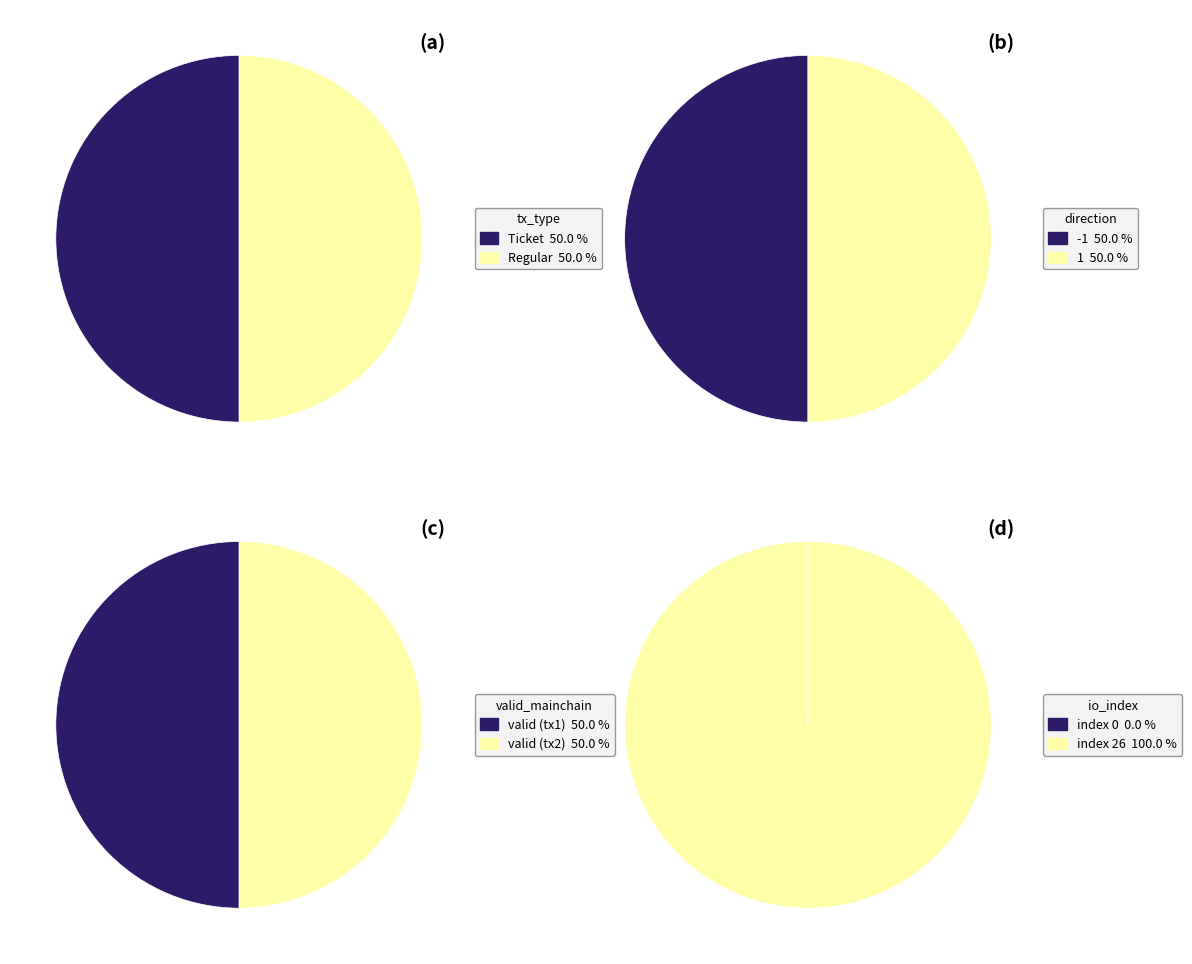

Is Ticket the majority of the pie?

No